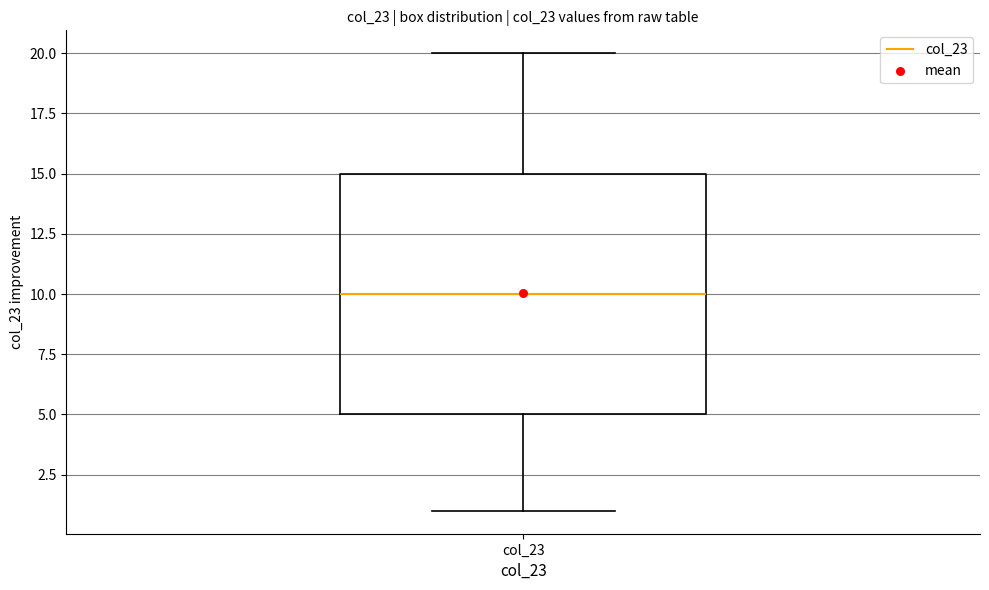

Read this box plot against the y-axis: the position of the median line, the range covered by the box, and the ends of both whiskers. The values are not printed on the chart, so give them approximately, as read against the axis.

median 10, box 5 to 15, whiskers 1 to 20